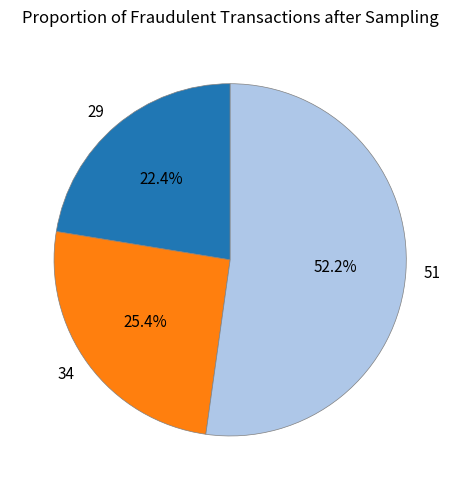

What percentage is the 29 slice, to the nearest percent?

22%